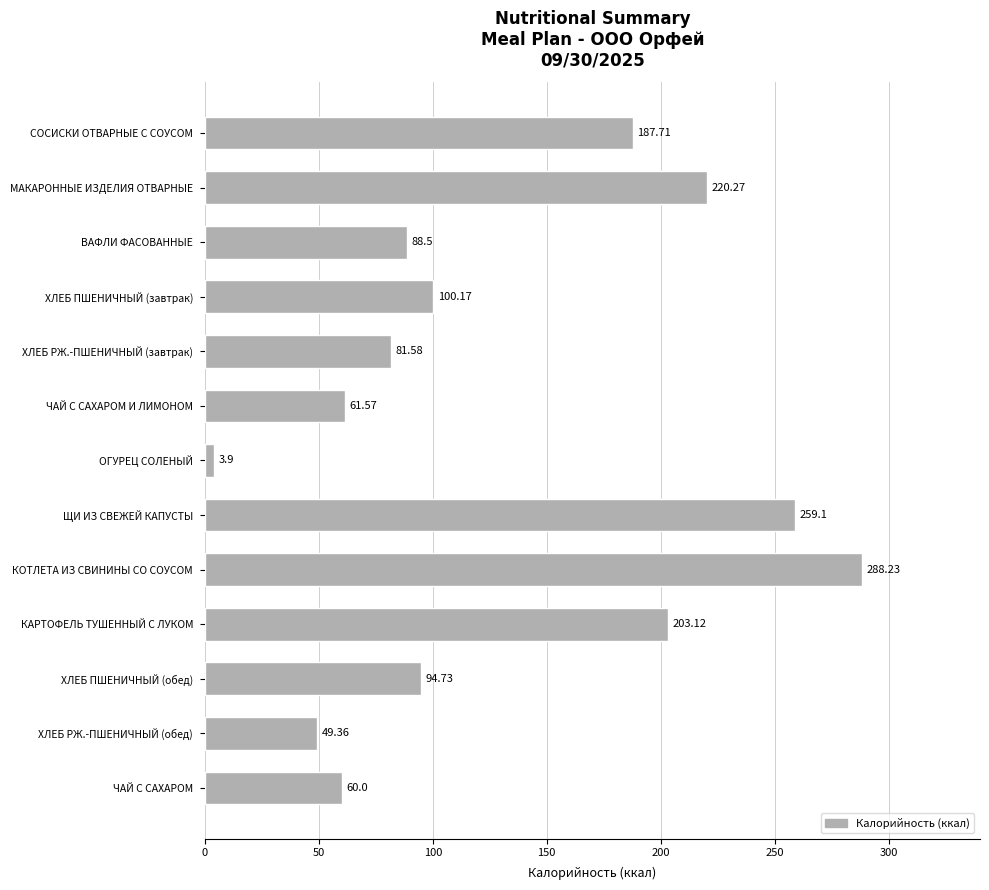

What is the sum of all values?

1698.2